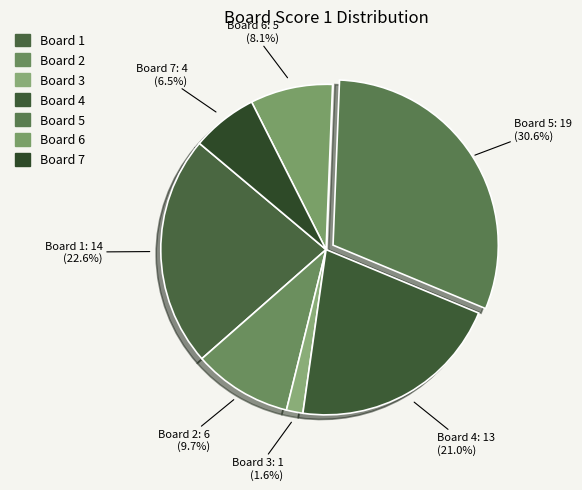

Which slice is the largest?

Board 5